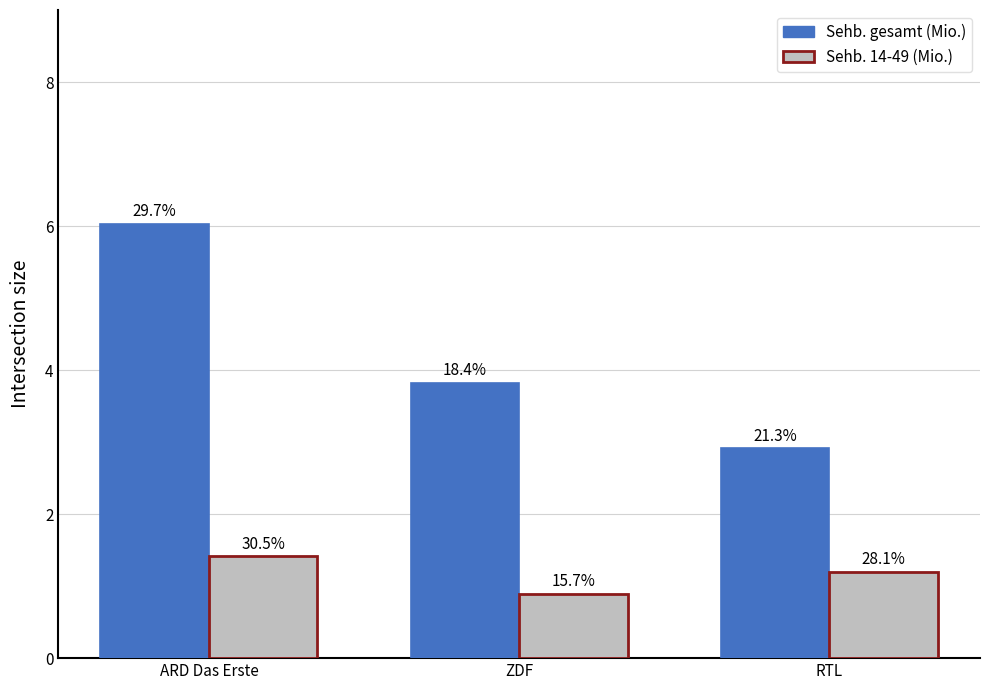

How many bars are there in total?

6